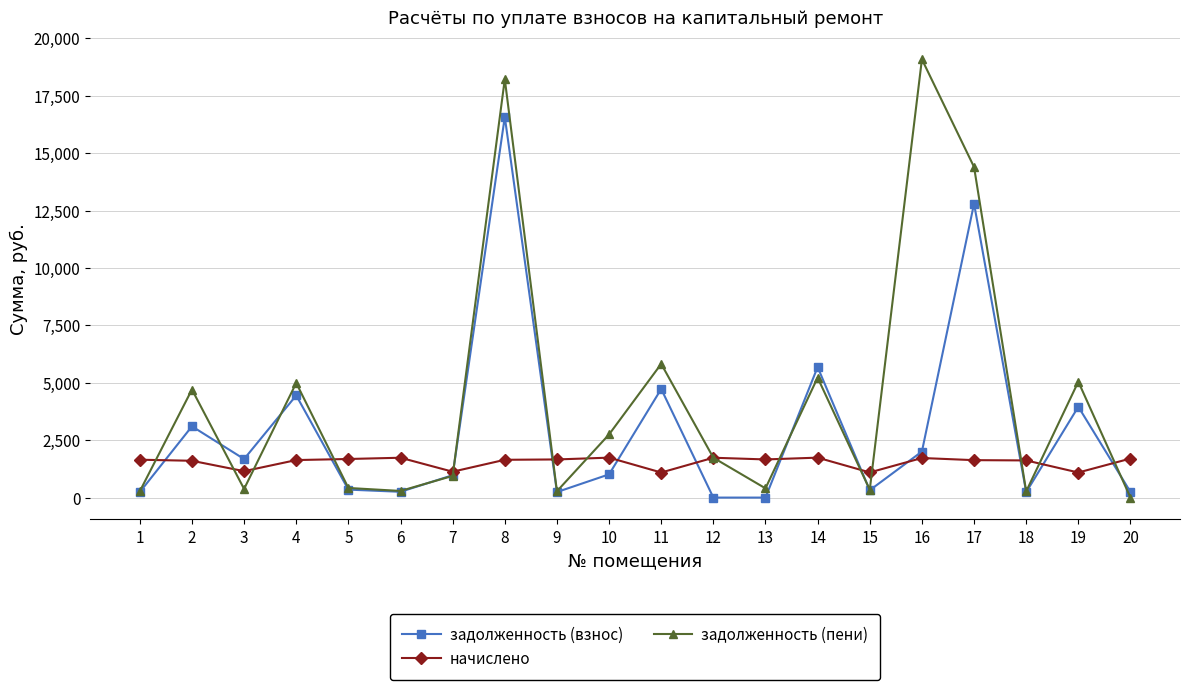

Count the number of categories in the chart.

20